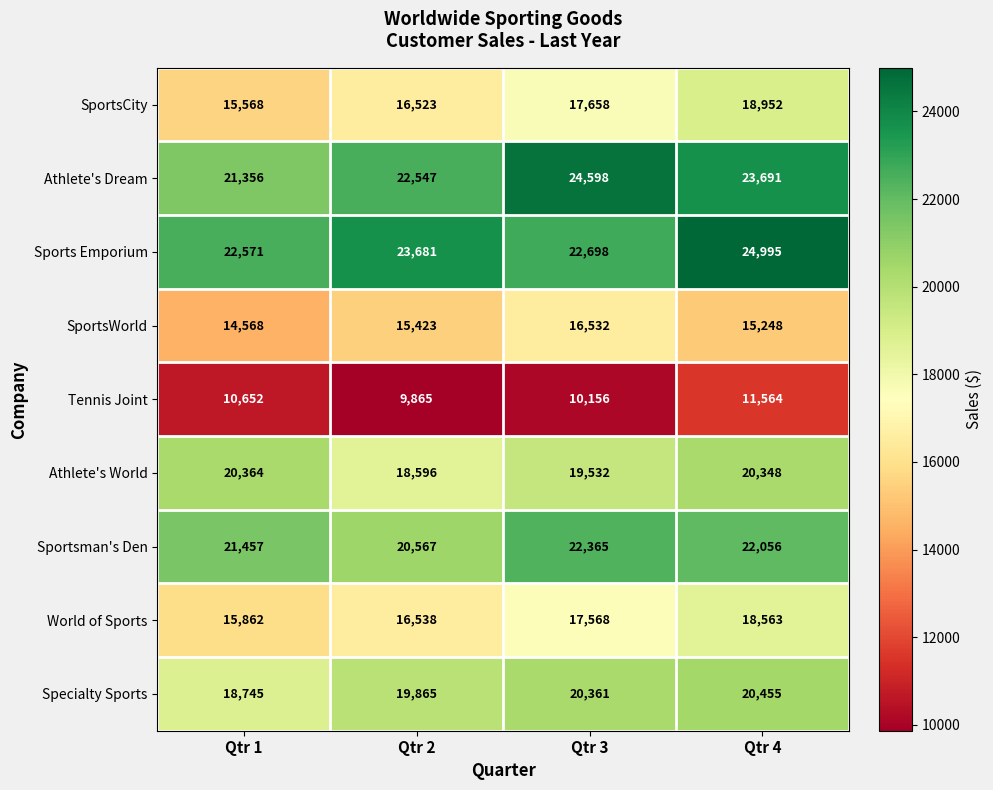

What is the maximum value for SportsWorld?

16532